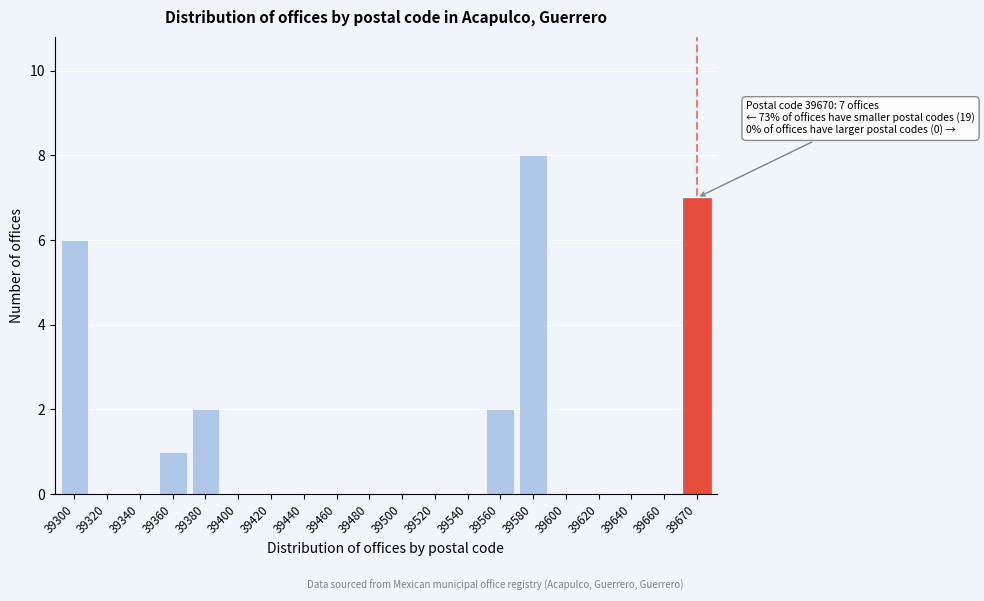

Reading left to right, what are all the values shown in this chart?

39300=6	39320=0	39340=0	39360=1	39380=2	39400=0	39420=0	39440=0	39460=0	39480=0	39500=0	39520=0	39540=0	39560=2	39580=8	39600=0	39620=0	39640=0	39660=0	39670=7